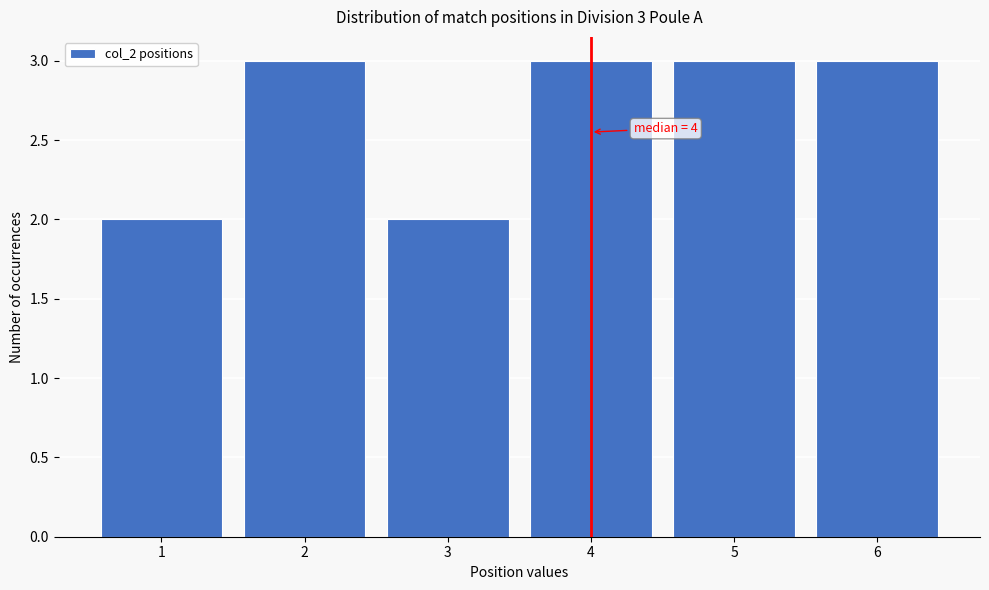

Reading right to left, extract all data points from this chart.

3	3	3	2	3	2